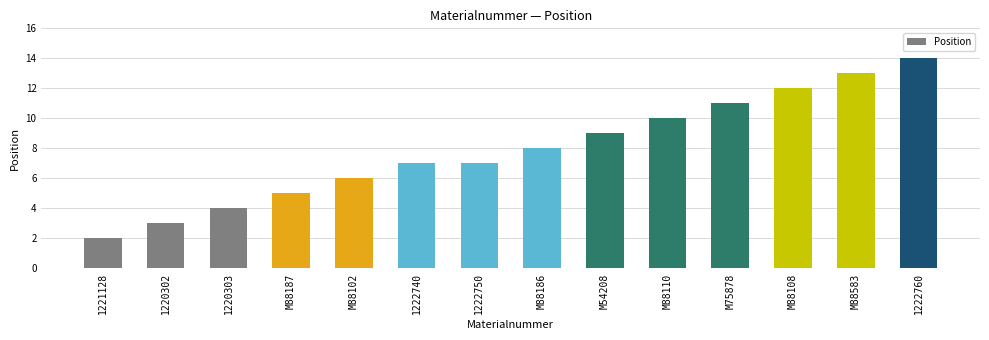

Reading left to right, what are all the values shown in this chart?

2	3	4	5	6	7	7	8	9	10	11	12	13	14